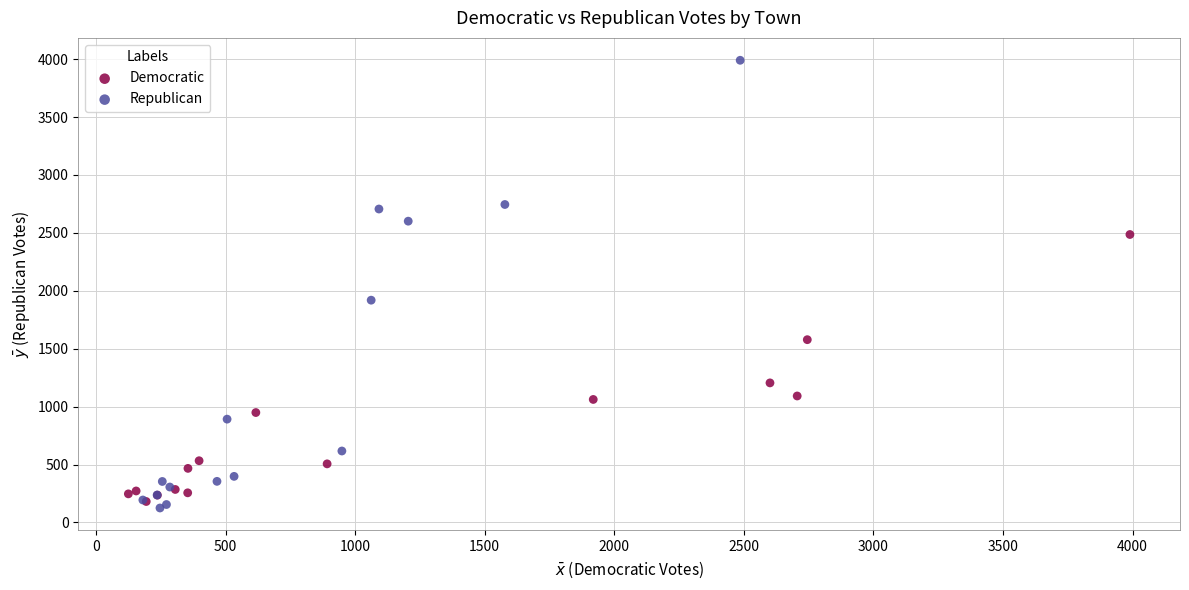

Which series reaches the maximum Y coordinate?

Republican